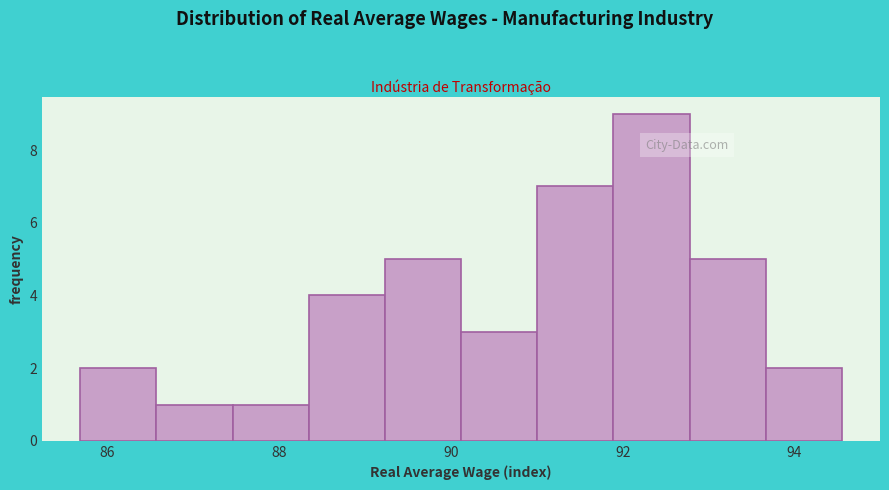

How tall is the bar that spans 91.8 to 92.8 on the x-axis? Neither the bar edges nor the heights are printed on the chart, so give them approximately, as read against the axes.

9